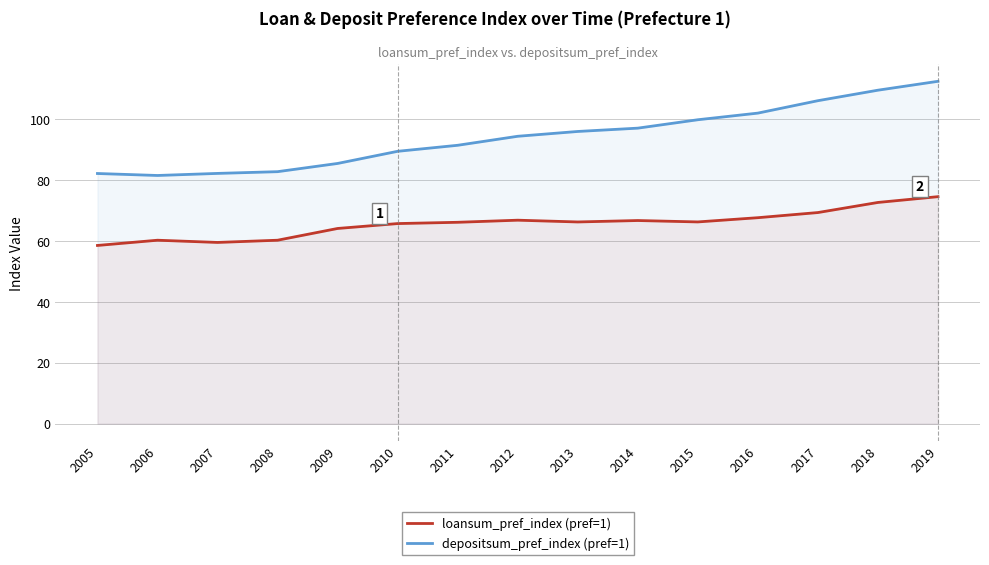

List the series in order of their overall mean, highest first.

depositsum_pref_index (pref=1), loansum_pref_index (pref=1)